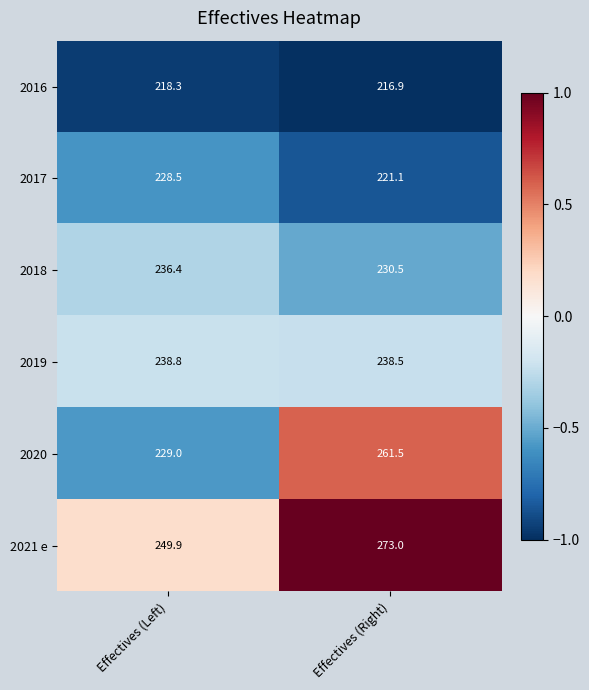

Reading left to right, transcribe all the data shown in this chart.

2016: 218.3	216.9
2017: 228.5	221.1
2018: 236.4	230.5
2019: 238.8	238.5
2020: 229.0	261.5
2021 e: 249.9	273.0